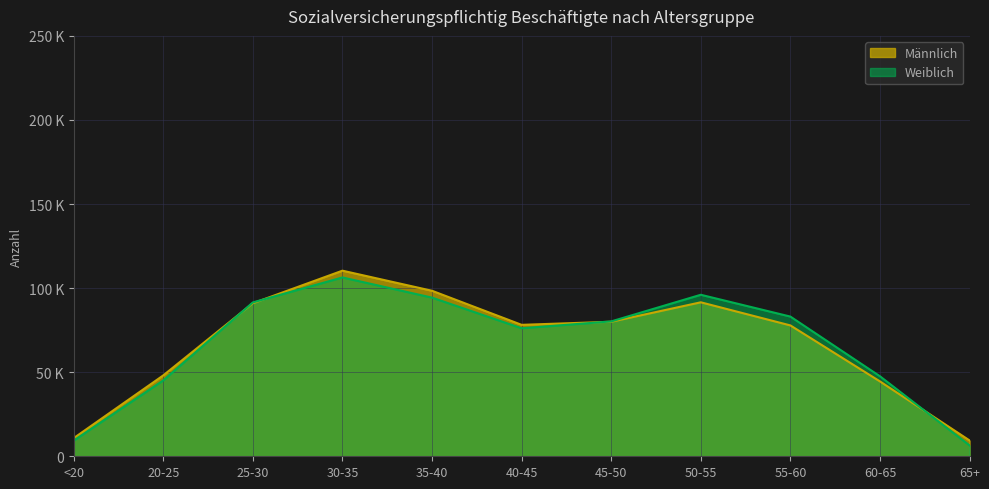

Between 65+ and 30-35, which is larger?

30-35